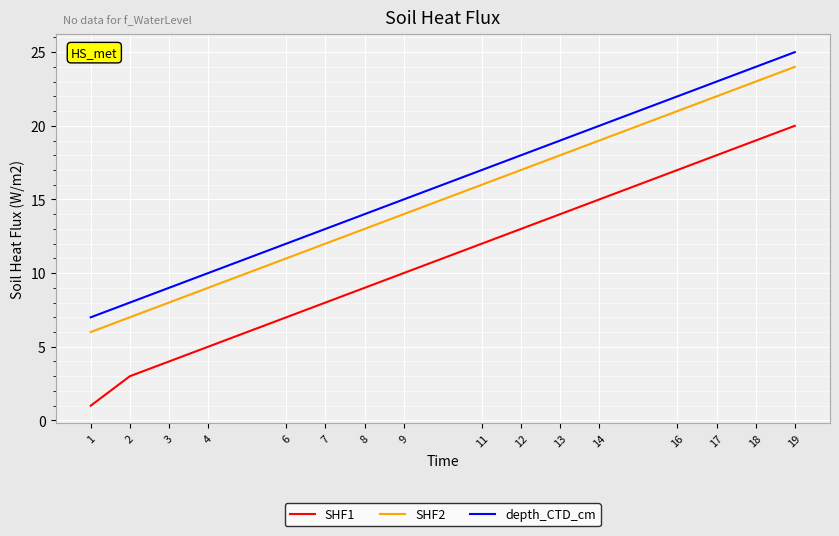

Does the chart display data point markers on the line(s)?

No